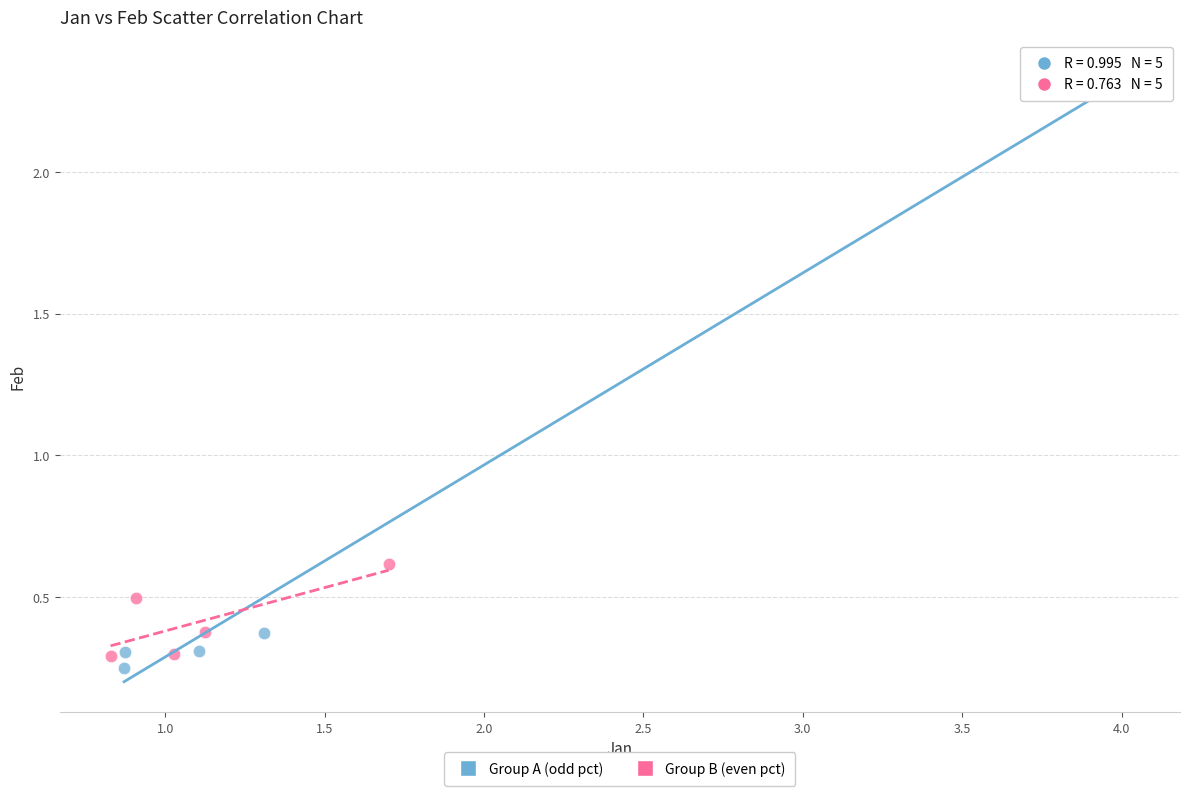

Which series reaches the maximum Y coordinate?

Group A (odd pct)